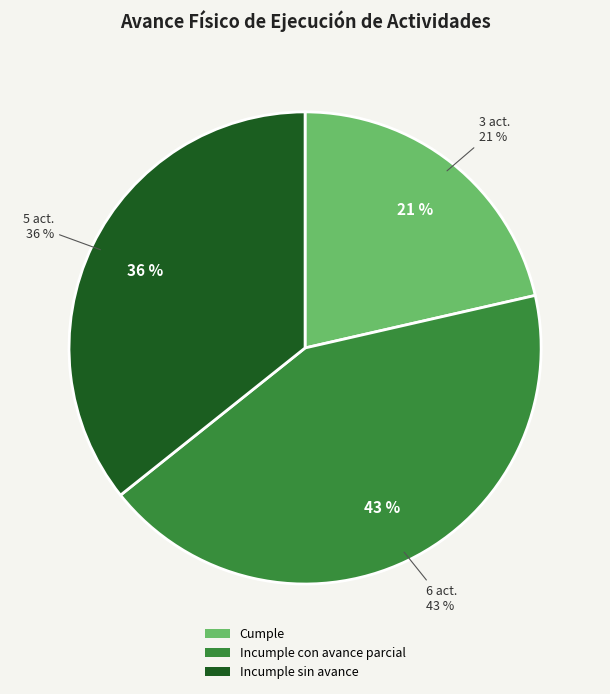

True or false: Actividad 6 accounts for 10% of the total.

False